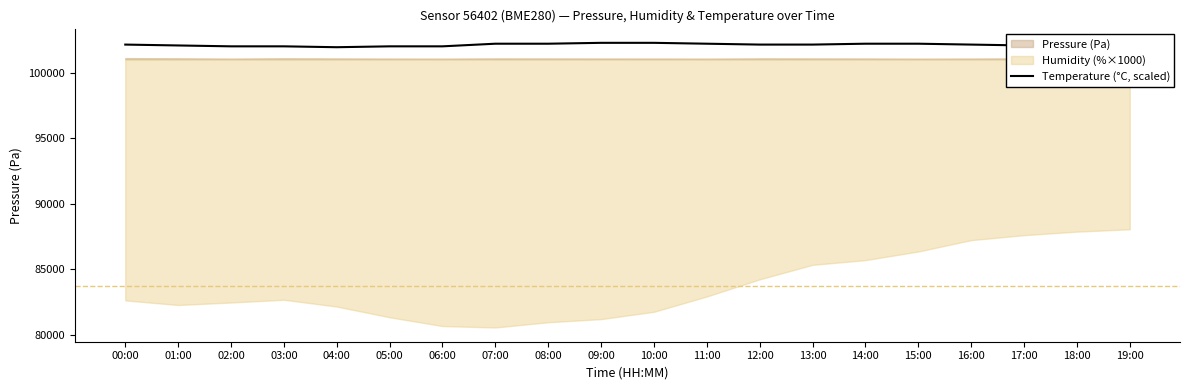

How many lines are shown in the chart?

1